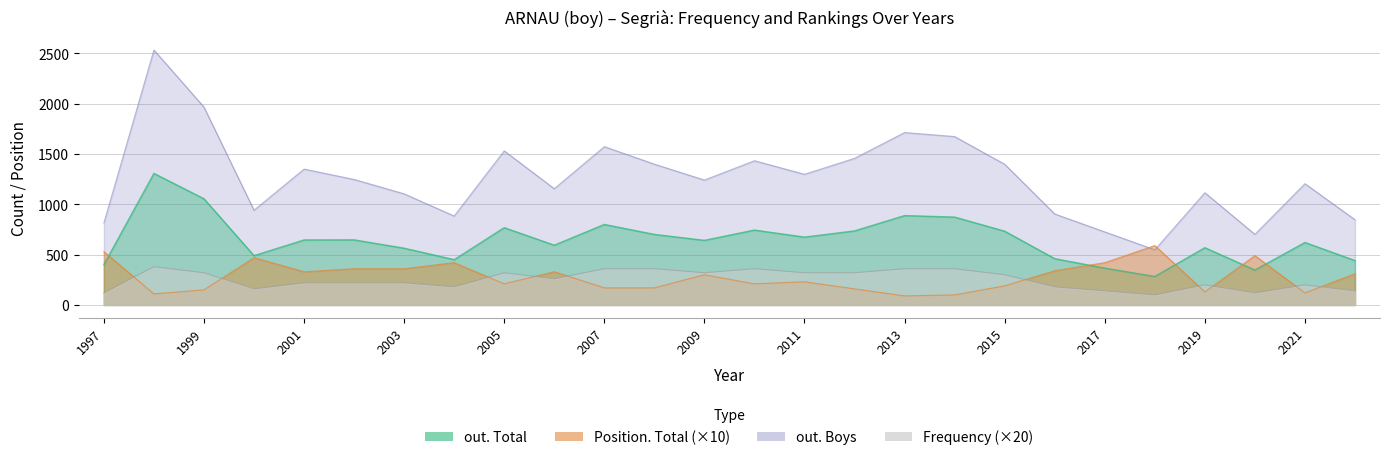

Rank the categories by out. Boys value from lowest to highest.

2018, 2020, 2017, 1997, 2022, 2004, 2016, 2000, 2003, 2019, 2006, 2021, 2009, 2002, 2011, 2001, 2015, 2008, 2010, 2012, 2005, 2007, 2014, 2013, 1999, 1998